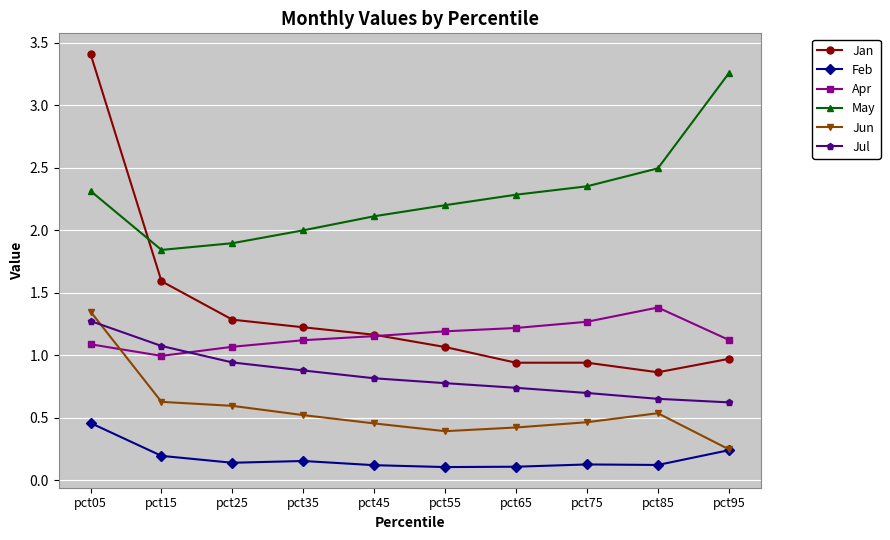

True or false: Feb and Jul intersect in this chart.

False